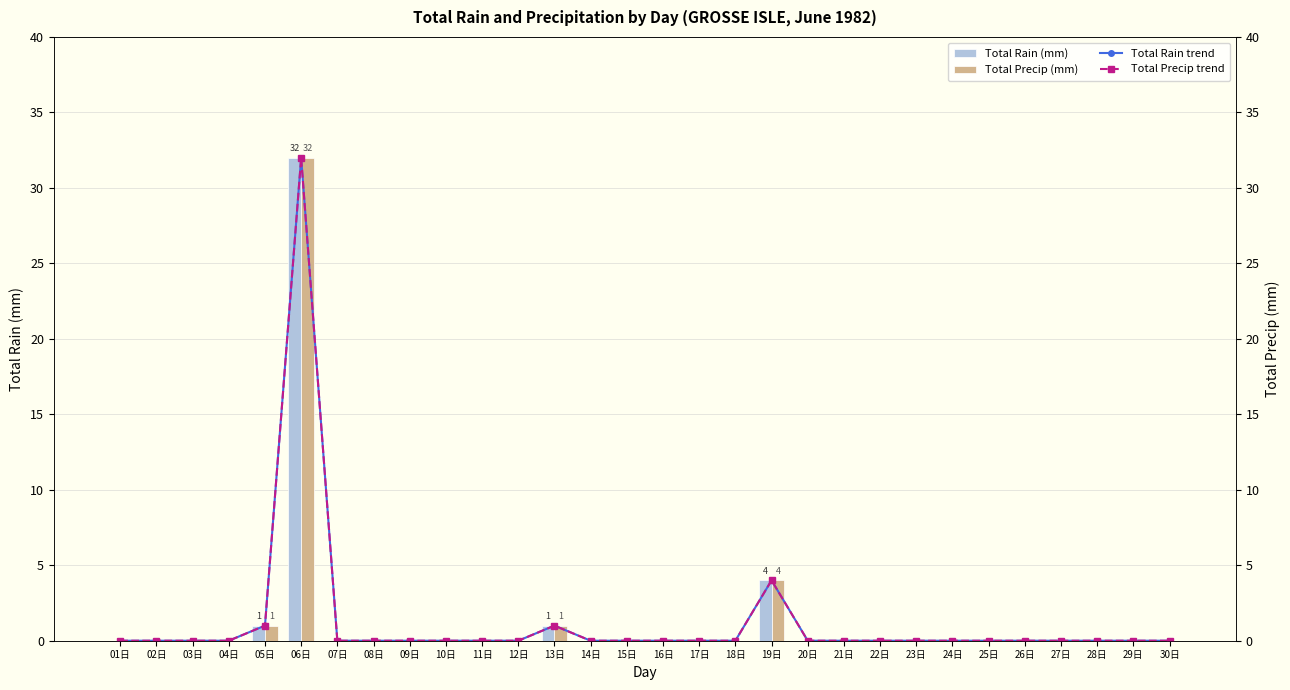

Is the value of Total Precip (mm) at 02日 greater than the value of Total Precip trend at 22日?

No